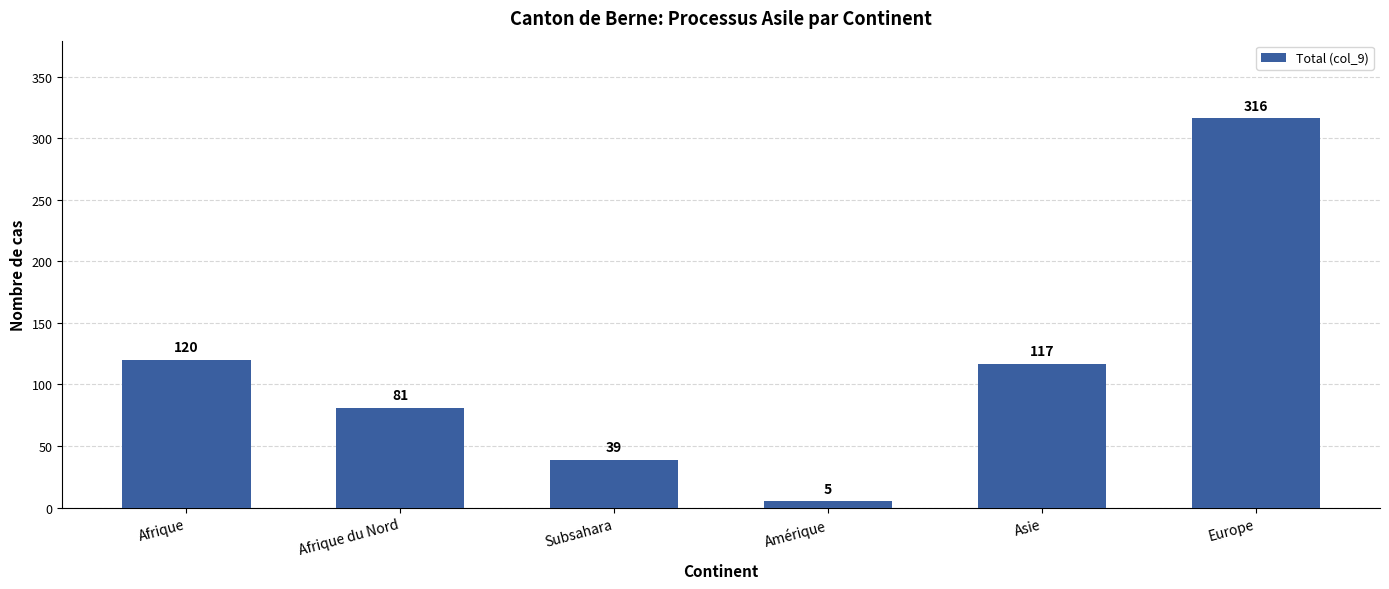

What is the approximate value at Afrique, to the nearest 50?

100